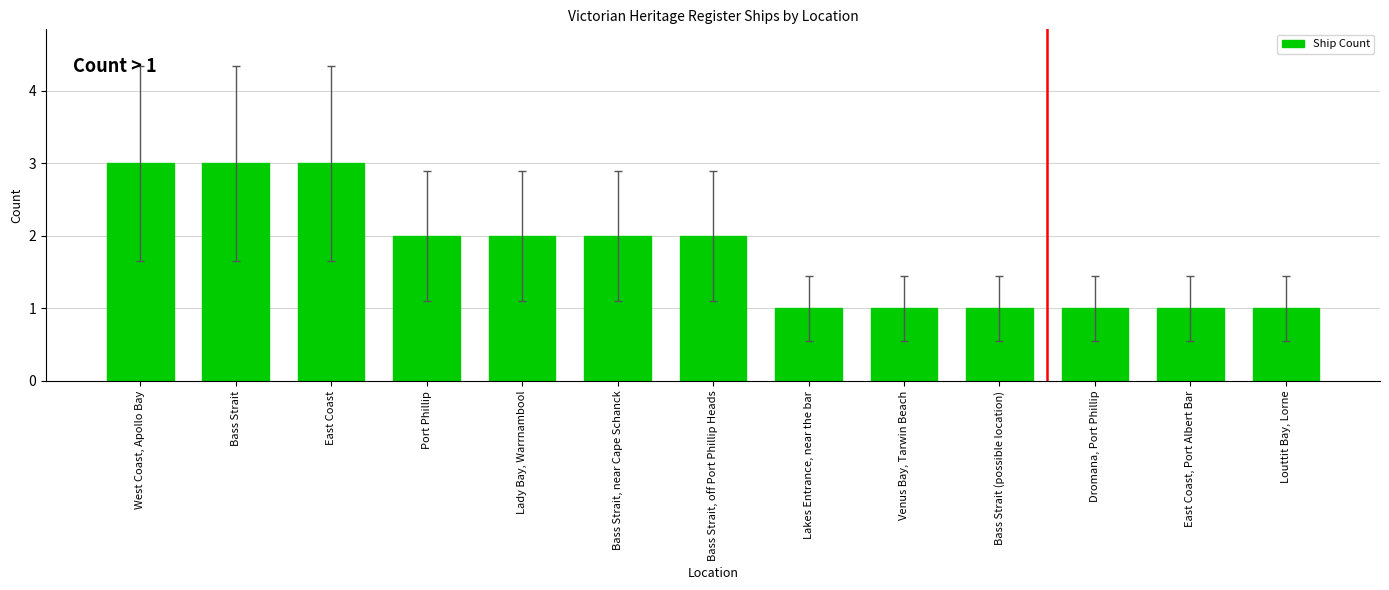

What is the value of the 11th bar from the left?

1